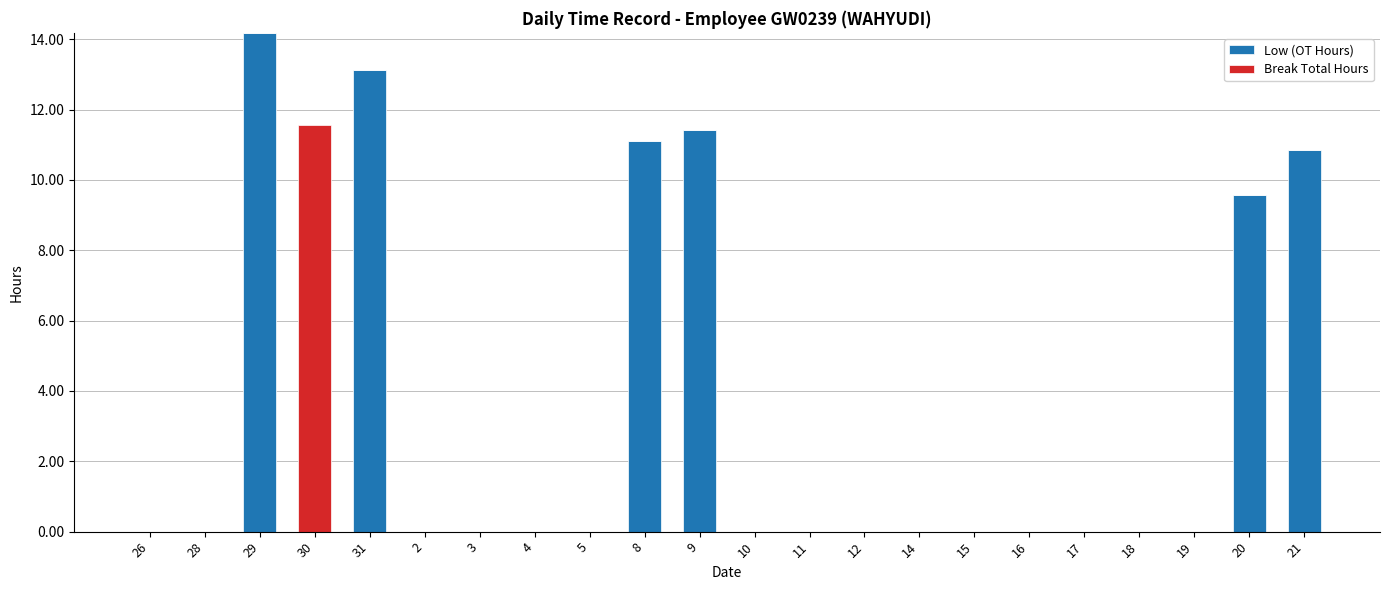

The Low (OT Hours) series shows -7.5 at 15. True or false?

False